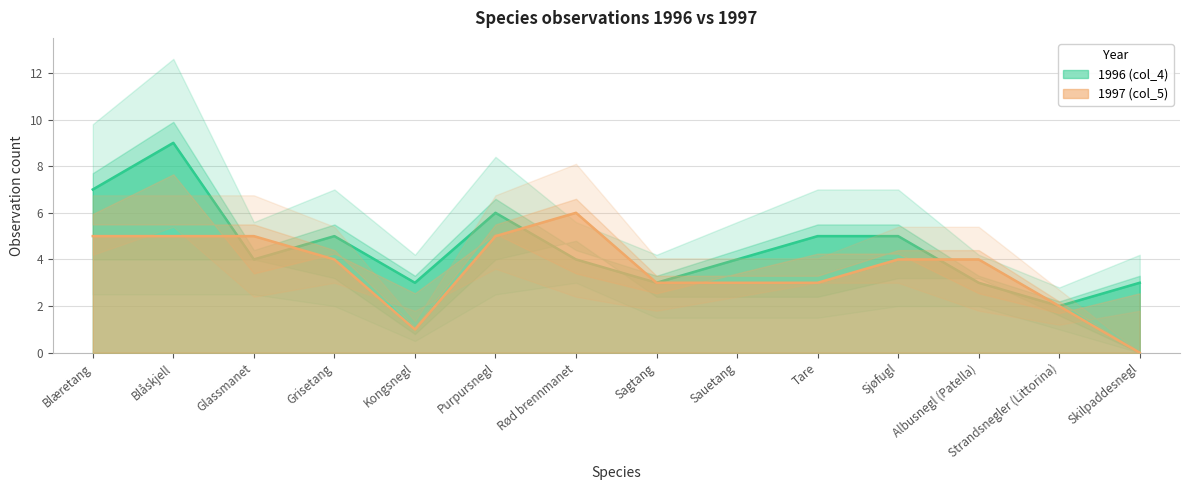

List the labels in order of 1996 (col_4) value, smallest first.

Strandsnegler (Littorina), Kongsnegl, Sagtang, Albusnegl (Patella), Skilpaddesnegl, Glassmanet, Rød brennmanet, Sauetang, Grisetang, Tare, Sjøfugl, Purpursnegl, Blæretang, Blåskjell